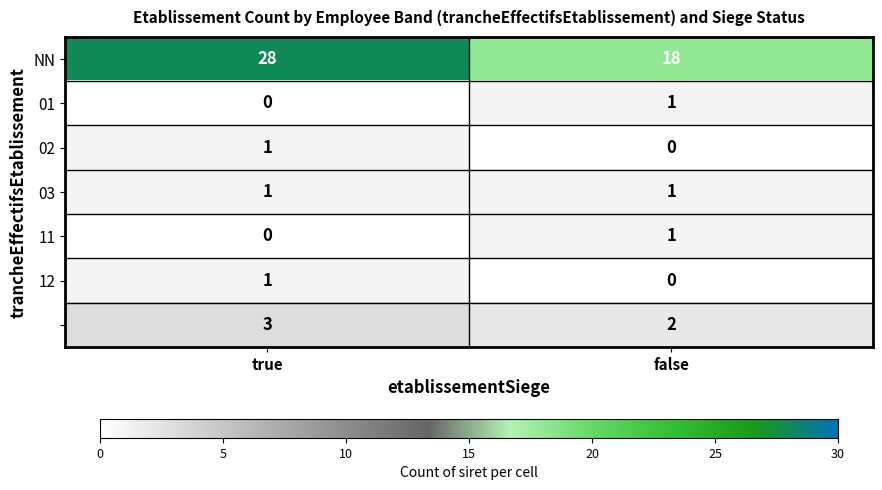

How many categories are shown in the chart?

2